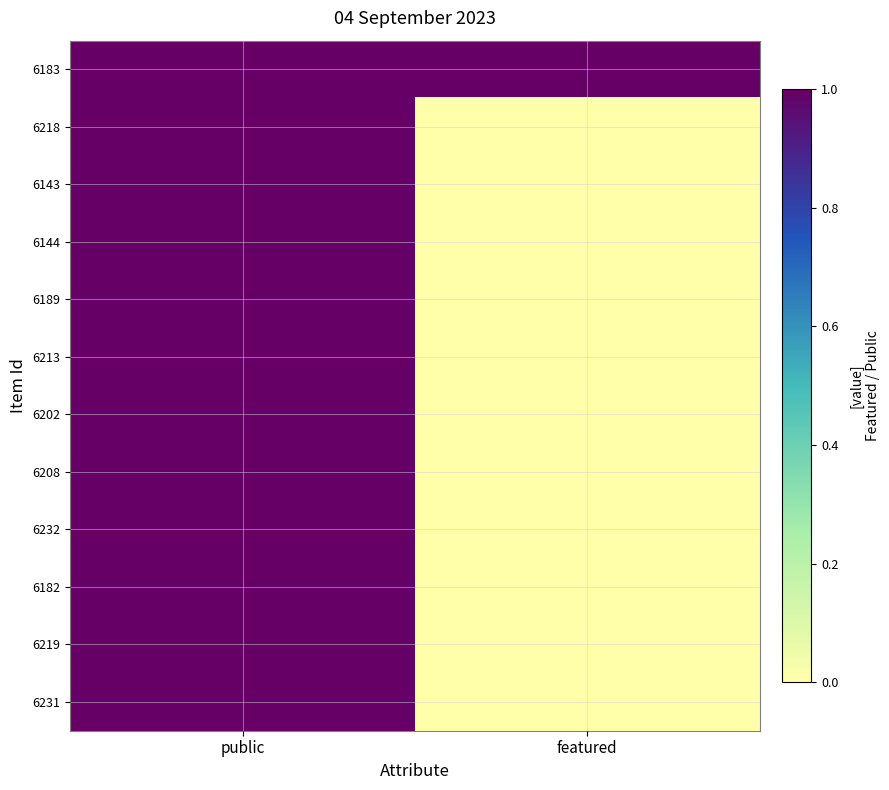

Reading left to right, transcribe all the data shown in this chart.

6183: public=1	featured=1
6218: public=1	featured=0
6143: public=1	featured=0
6144: public=1	featured=0
6189: public=1	featured=0
6213: public=1	featured=0
6202: public=1	featured=0
6208: public=1	featured=0
6232: public=1	featured=0
6182: public=1	featured=0
6219: public=1	featured=0
6231: public=1	featured=0